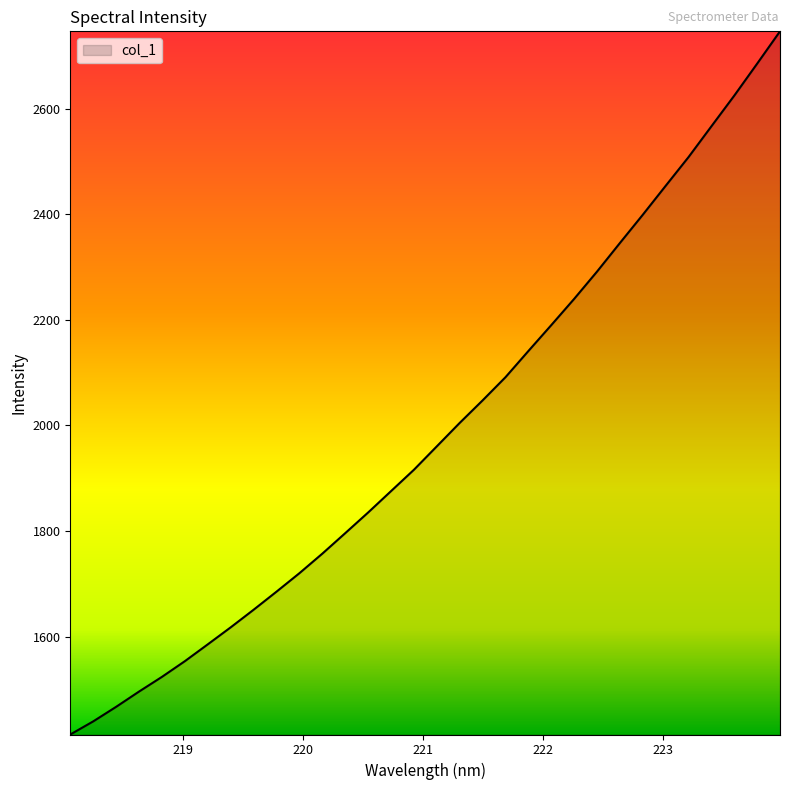

What is the difference between the maximum and minimum values?

1332.1